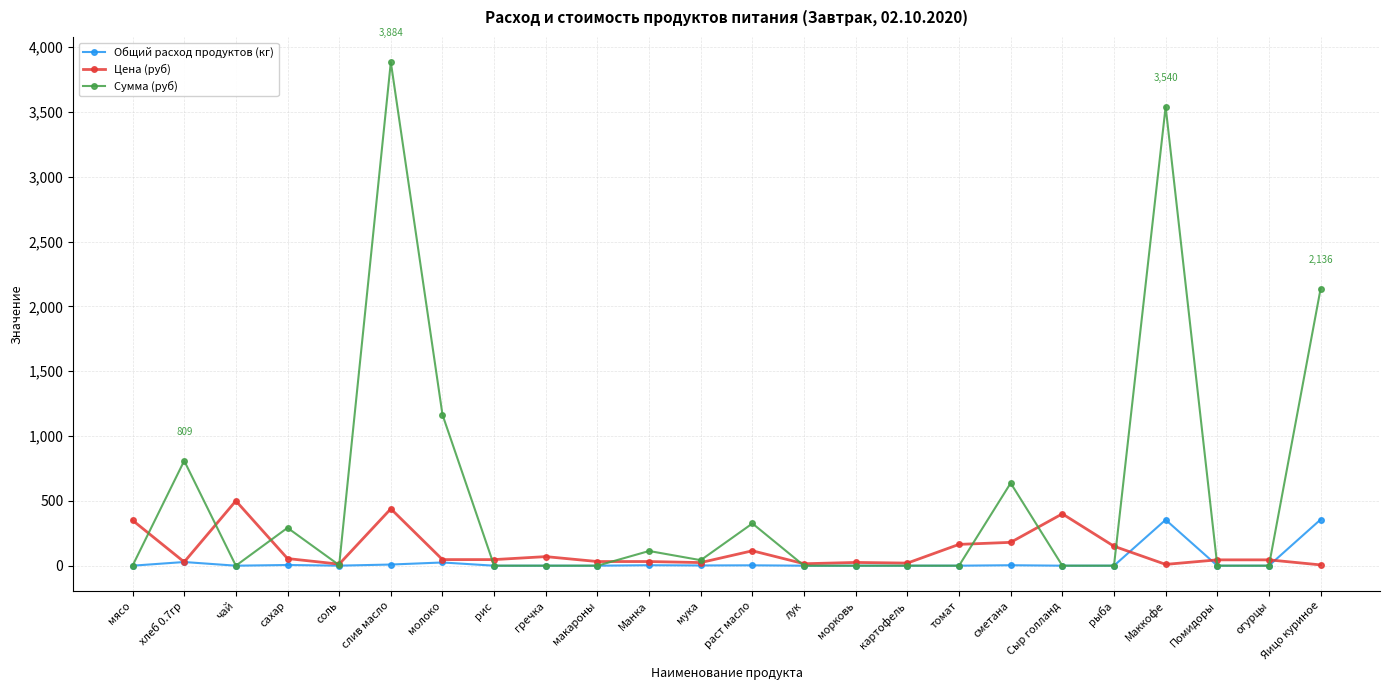

At which label is Цена (руб) closest to 253?

сметана